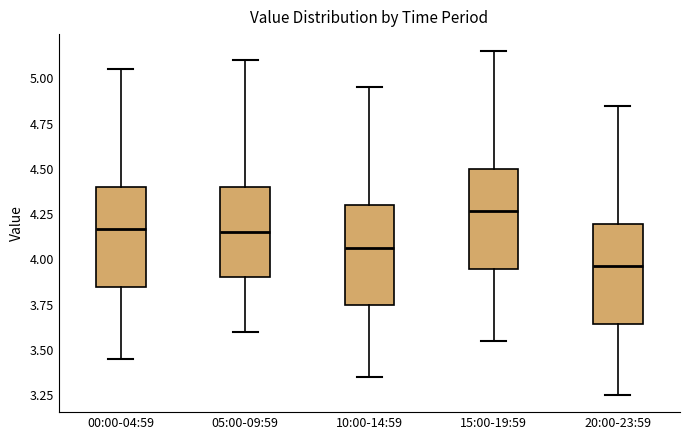

Reading left to right, read every box against the y-axis: the position of its median line, the range the box covers, and the ends of its whiskers. The values are not printed on the chart, so give them approximately, as read against the axis.

00:00-04:59: median 4.15, box 3.85 to 4.40, whiskers 3.45 to 5.05
05:00-09:59: median 4.15, box 3.90 to 4.40, whiskers 3.60 to 5.10
10:00-14:59: median 4.05, box 3.75 to 4.30, whiskers 3.35 to 4.95
15:00-19:59: median 4.25, box 3.95 to 4.50, whiskers 3.55 to 5.15
20:00-23:59: median 3.95, box 3.65 to 4.20, whiskers 3.25 to 4.85